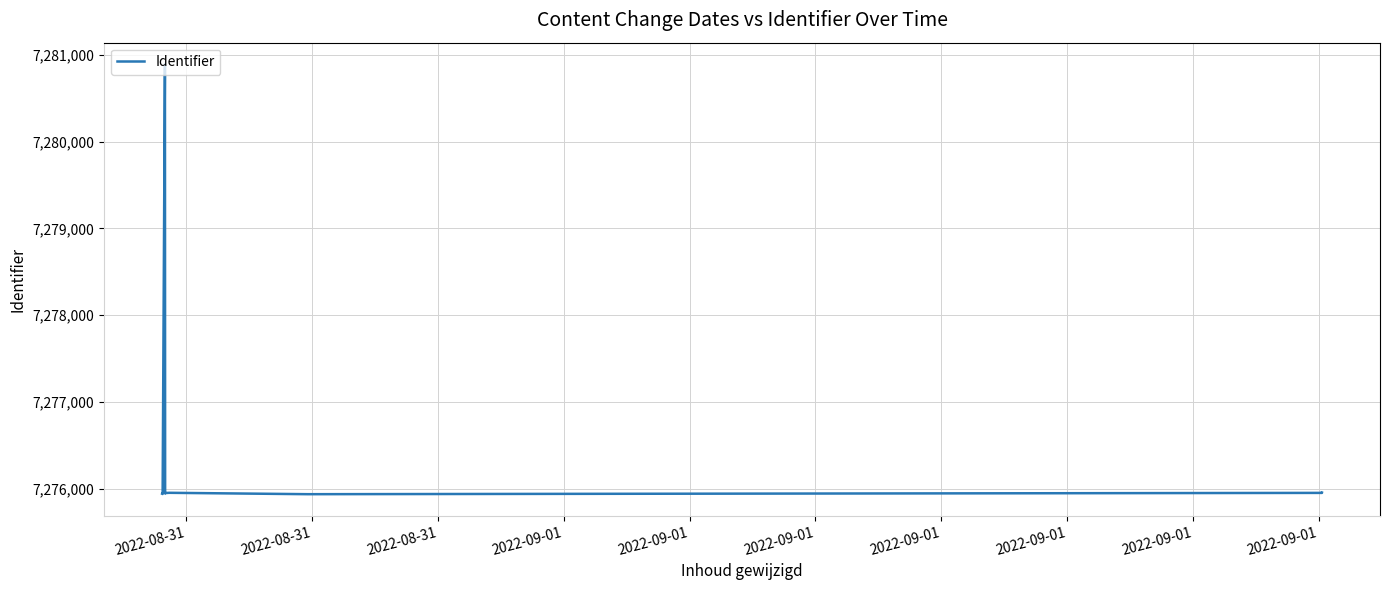

What is the difference between the maximum and minimum values?

4951